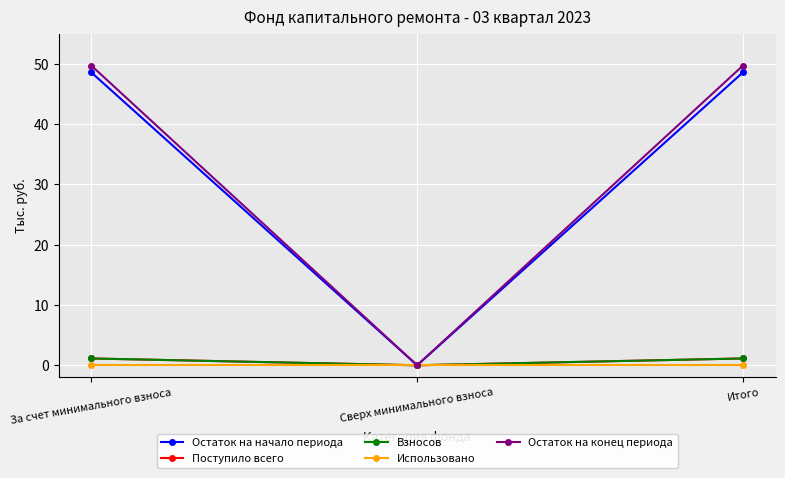

Is this an area chart (filled region under the line)?

No